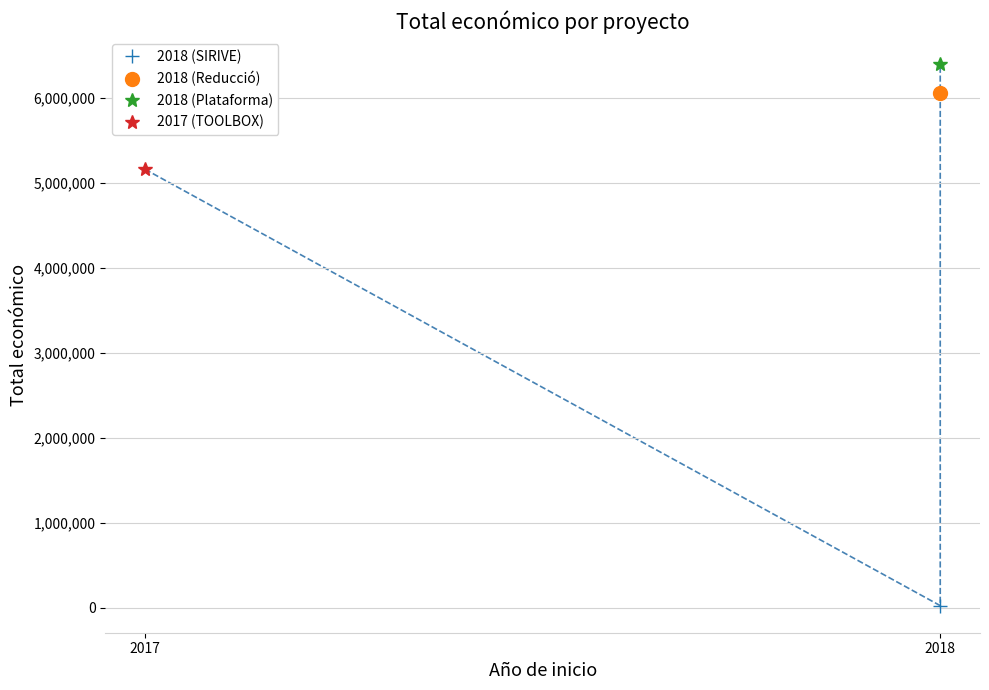

True or false: the data shows 32670 at 2018 (SIRIVE).

False